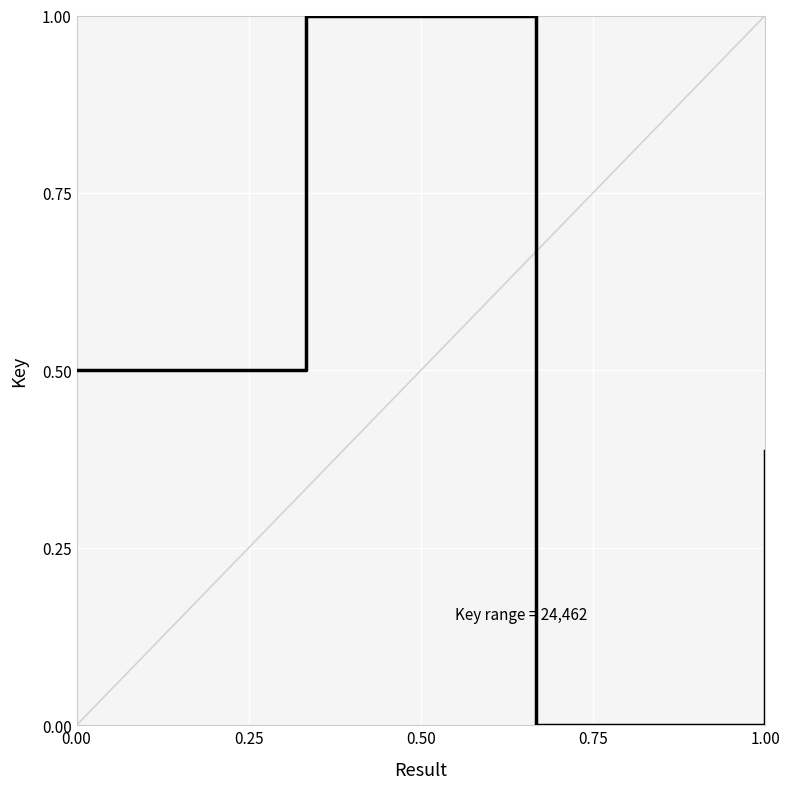

What is the greatest value displayed?

1.0